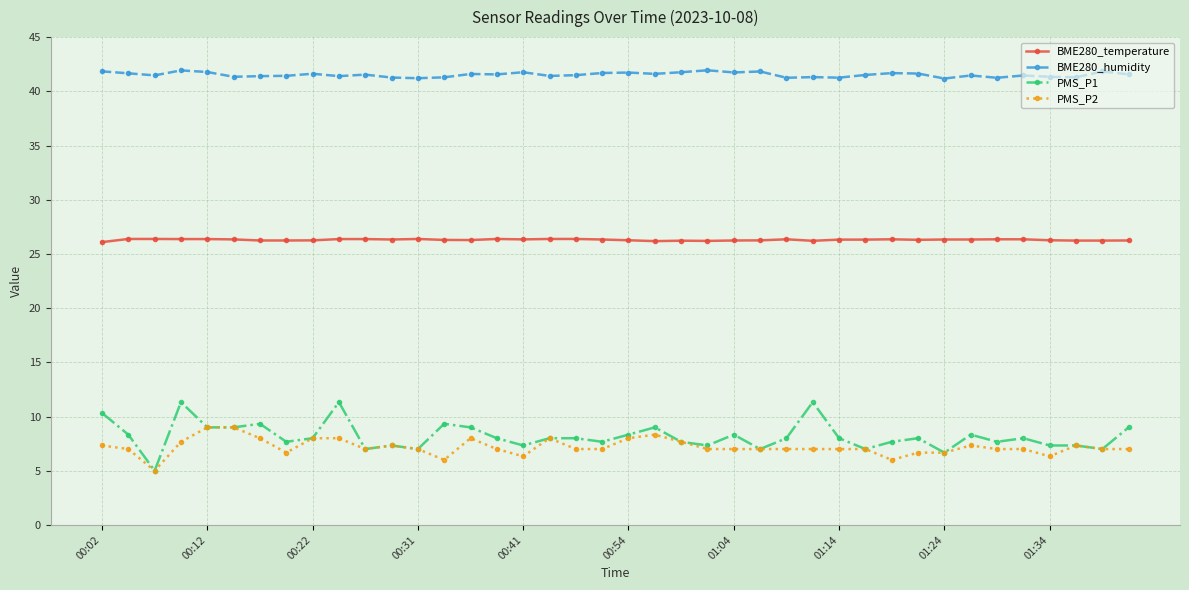

Which series has the largest total across all categories?

BME280_humidity